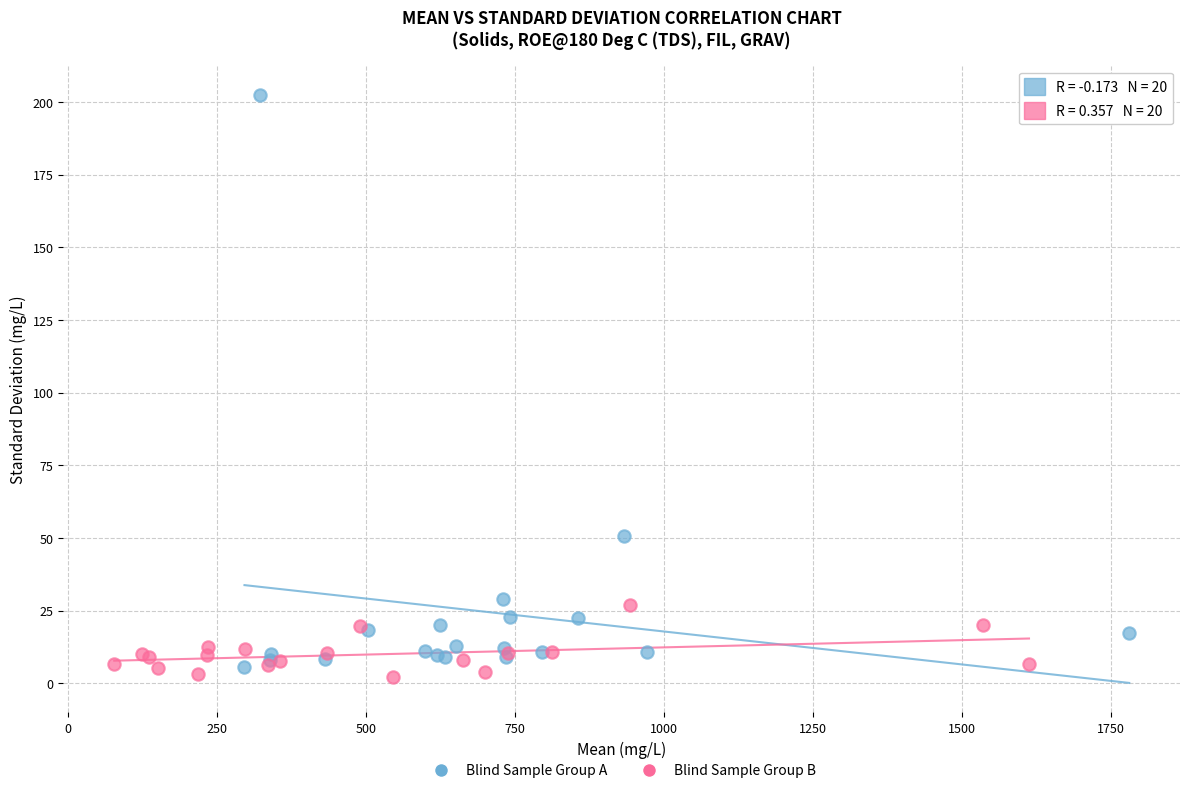

Which series reaches the maximum Y coordinate?

Blind Sample Group A